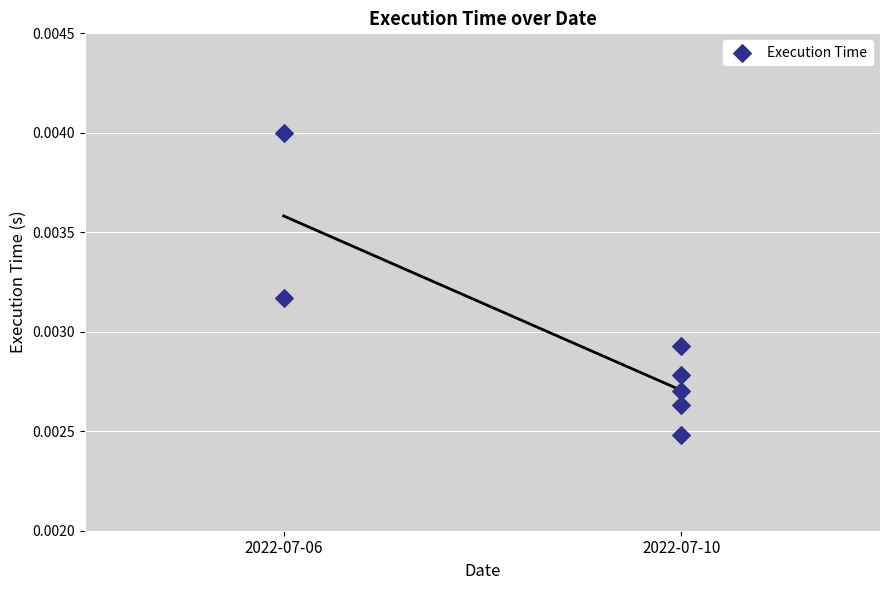

What is the range of X values (max minus min)?

1.0